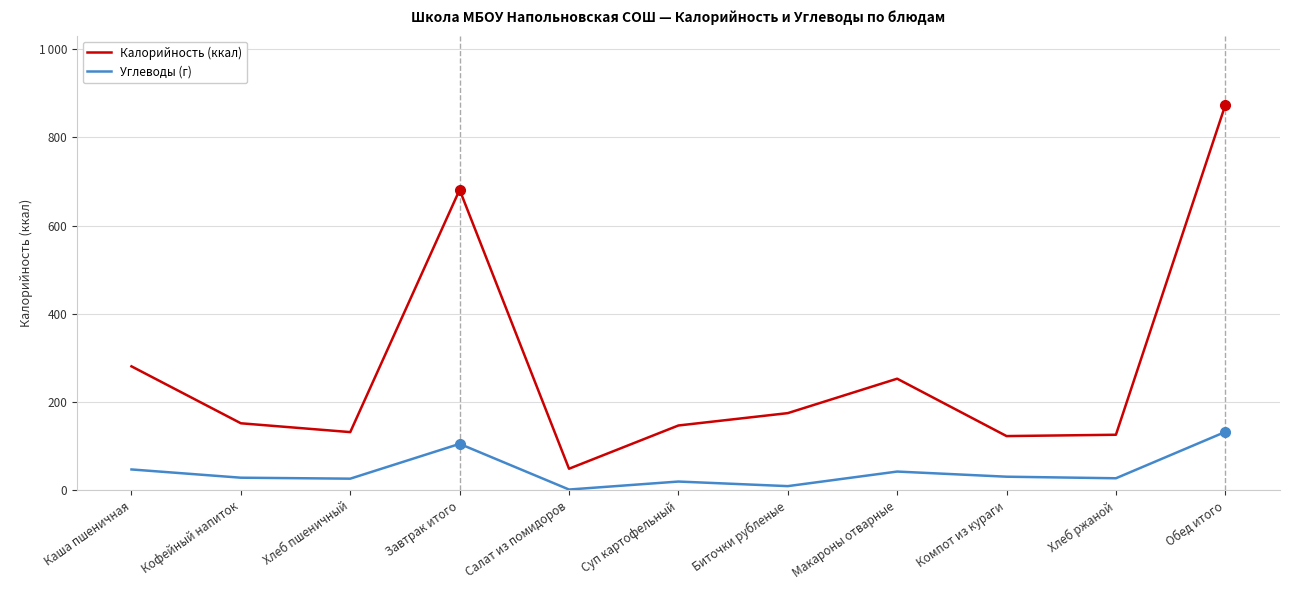

Rank the series by their maximum value, from lowest to highest.

Углеводы (г), Калорийность (ккал)